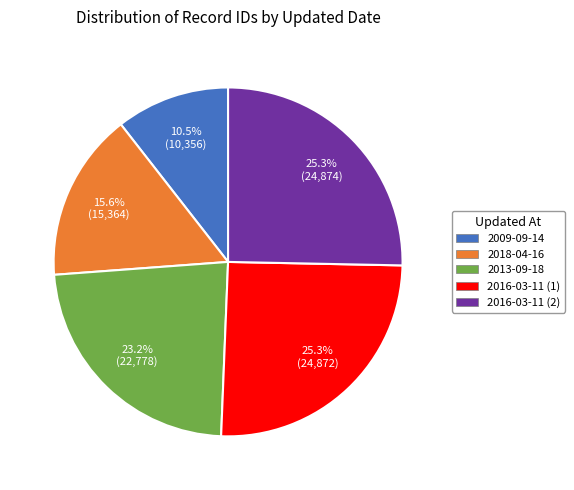

How much of the chart is everything except 2018-04-16?

84.4%